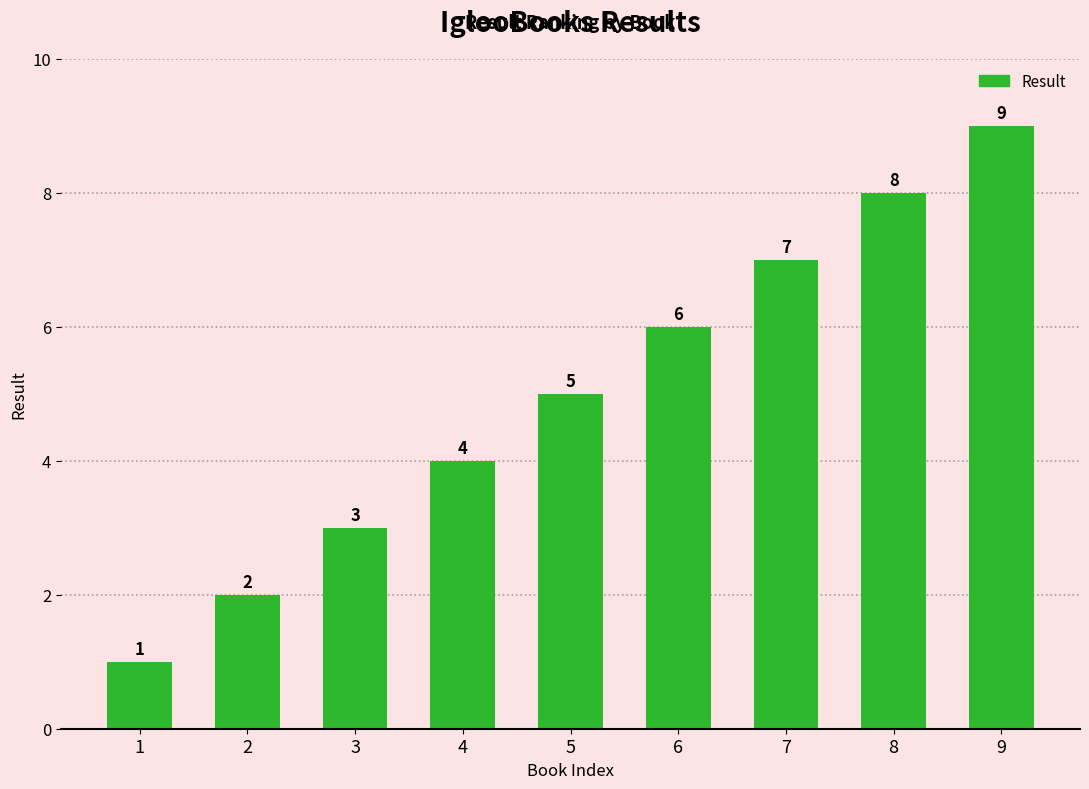

What is the value of the 2nd bar from the left?

2